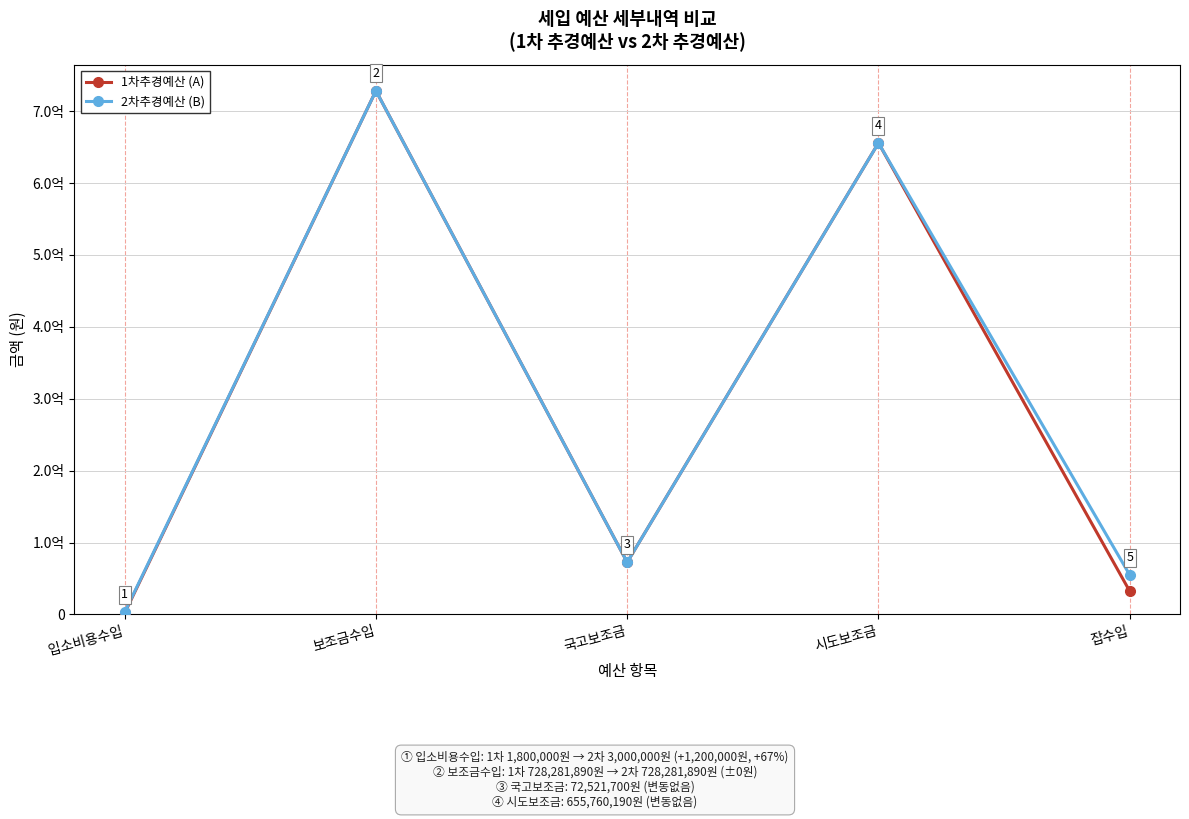

Is the value of 1차추경예산 (A) at 시도보조금 greater than the value of 2차추경예산 (B) at 잡수입?

Yes